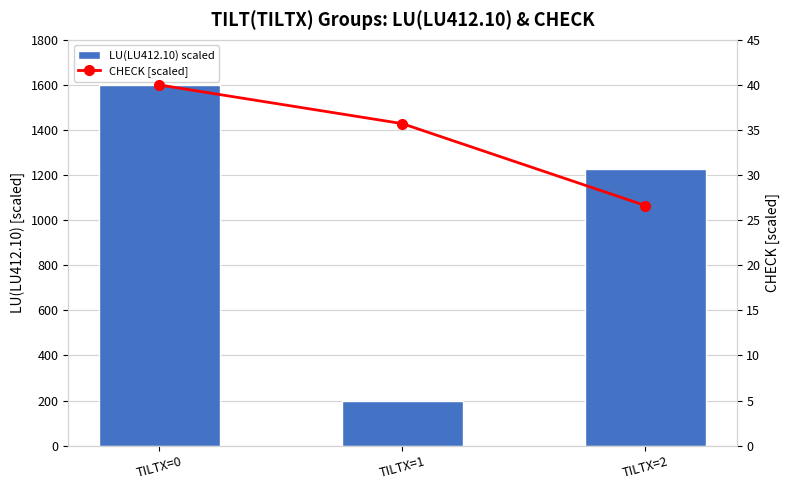

At which category does the chart reach its minimum across all series?

TILTX=2